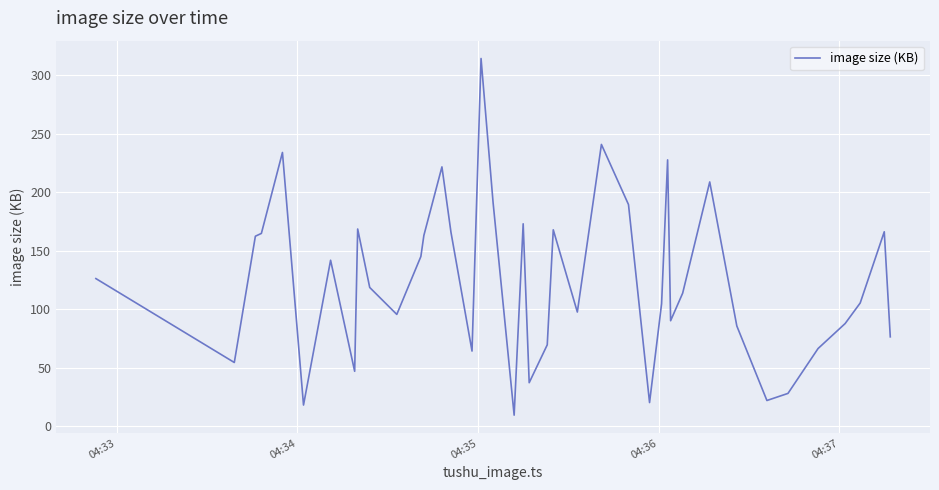

What is the greatest value displayed?

314.3